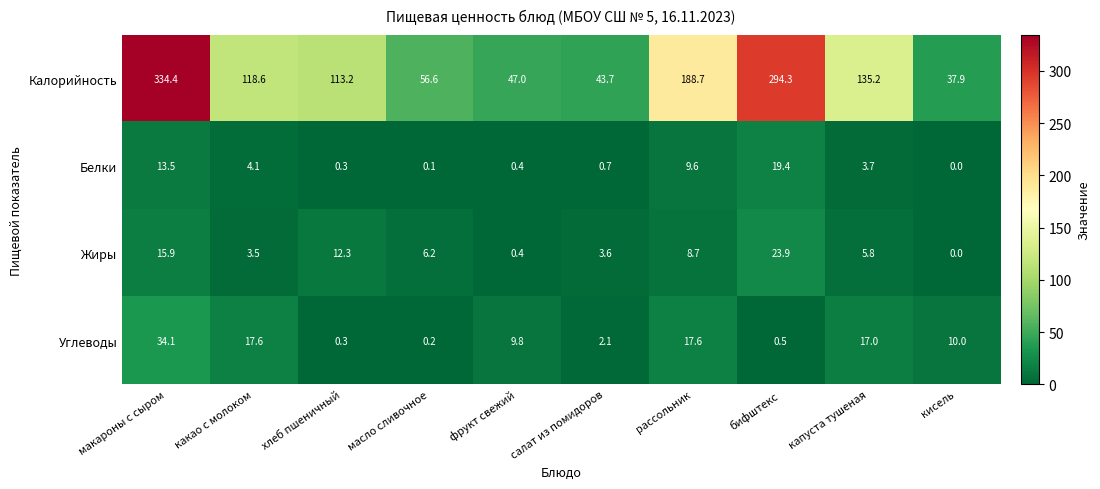

List the labels in order of Калорийность value, largest first.

макароны с сыром, бифштекс, рассольник, капуста тушеная, какао с молоком, хлеб пшеничный, масло сливочное, фрукт свежий, салат из помидоров, кисель